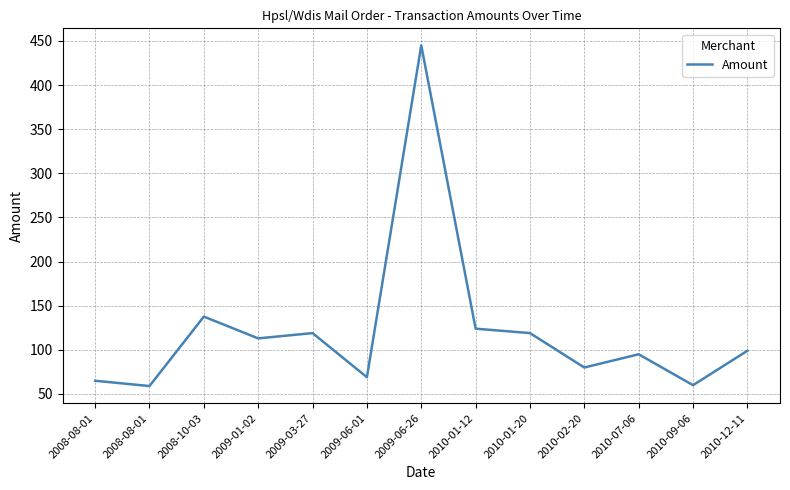

Between 2010-07-06 and 2010-01-20, which is larger?

2010-01-20